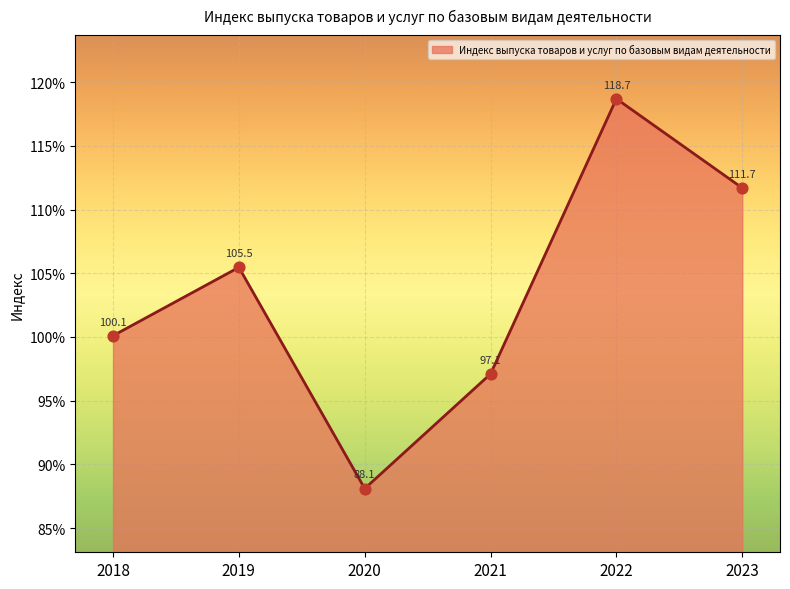

What is the change in value from 2019 to 2020?

-17.4